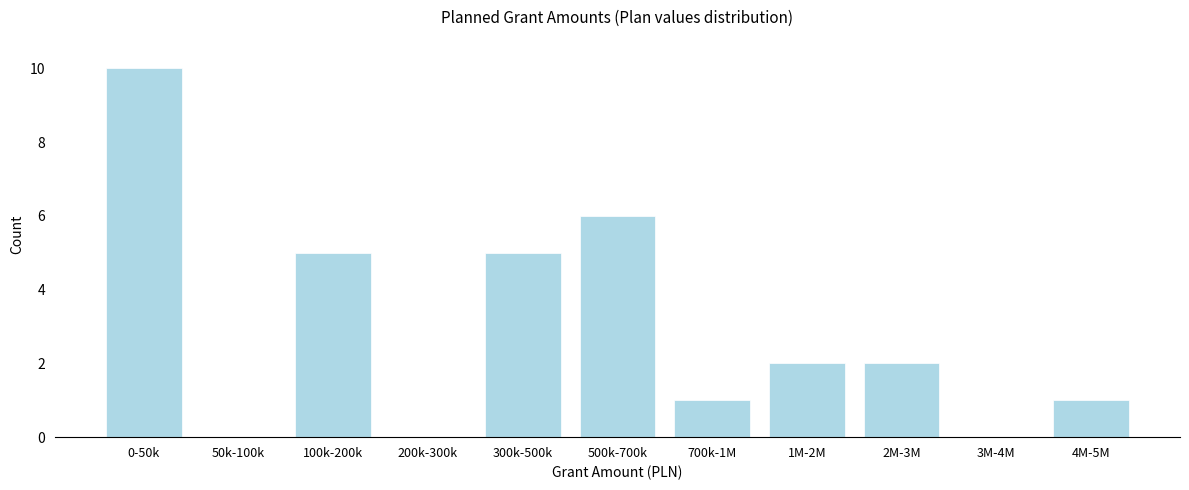

Reading right to left, extract all data points from this chart.

4M-5M=1	3M-4M=0	2M-3M=2	1M-2M=2	700k-1M=1	500k-700k=6	300k-500k=5	200k-300k=0	100k-200k=5	50k-100k=0	0-50k=10